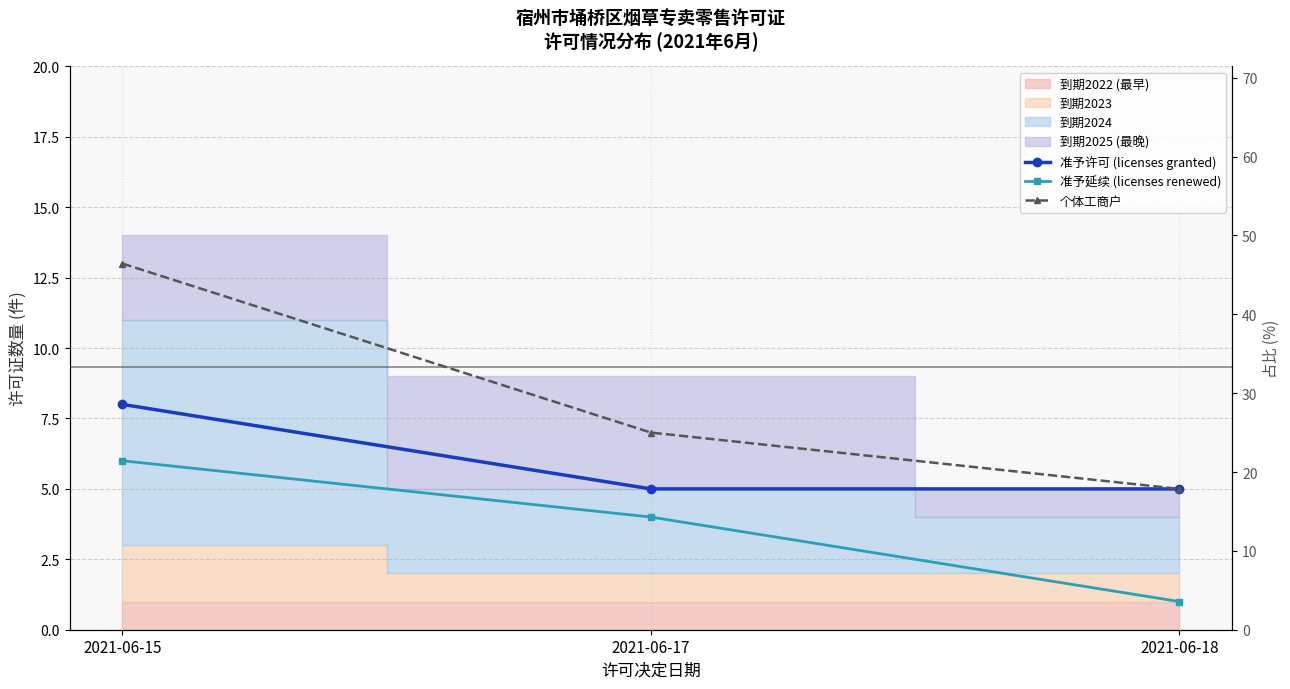

How many data points does each series have?

3